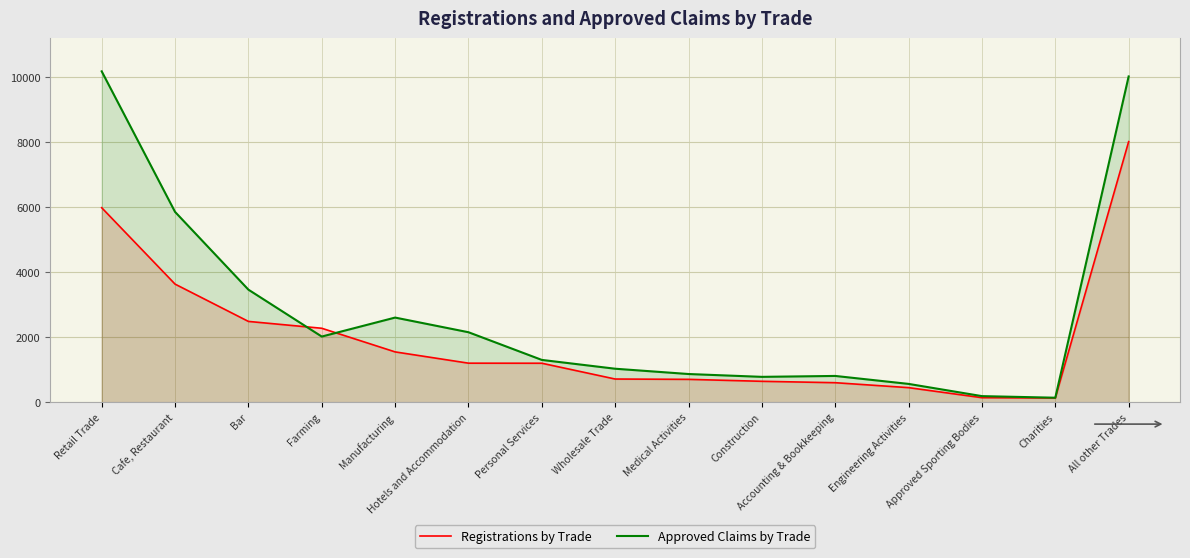

How many interior local valleys does the Approved Claims by Trade series have?

3